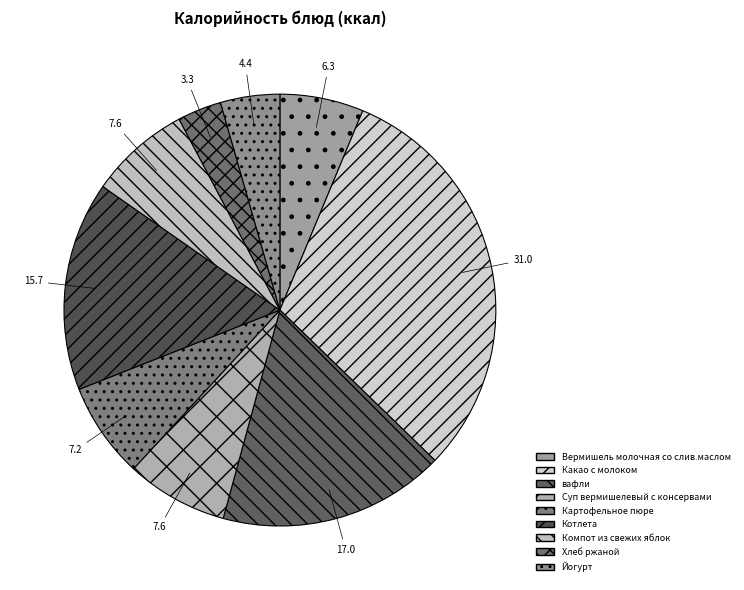

Which slice is the smallest?

Хлеб ржаной